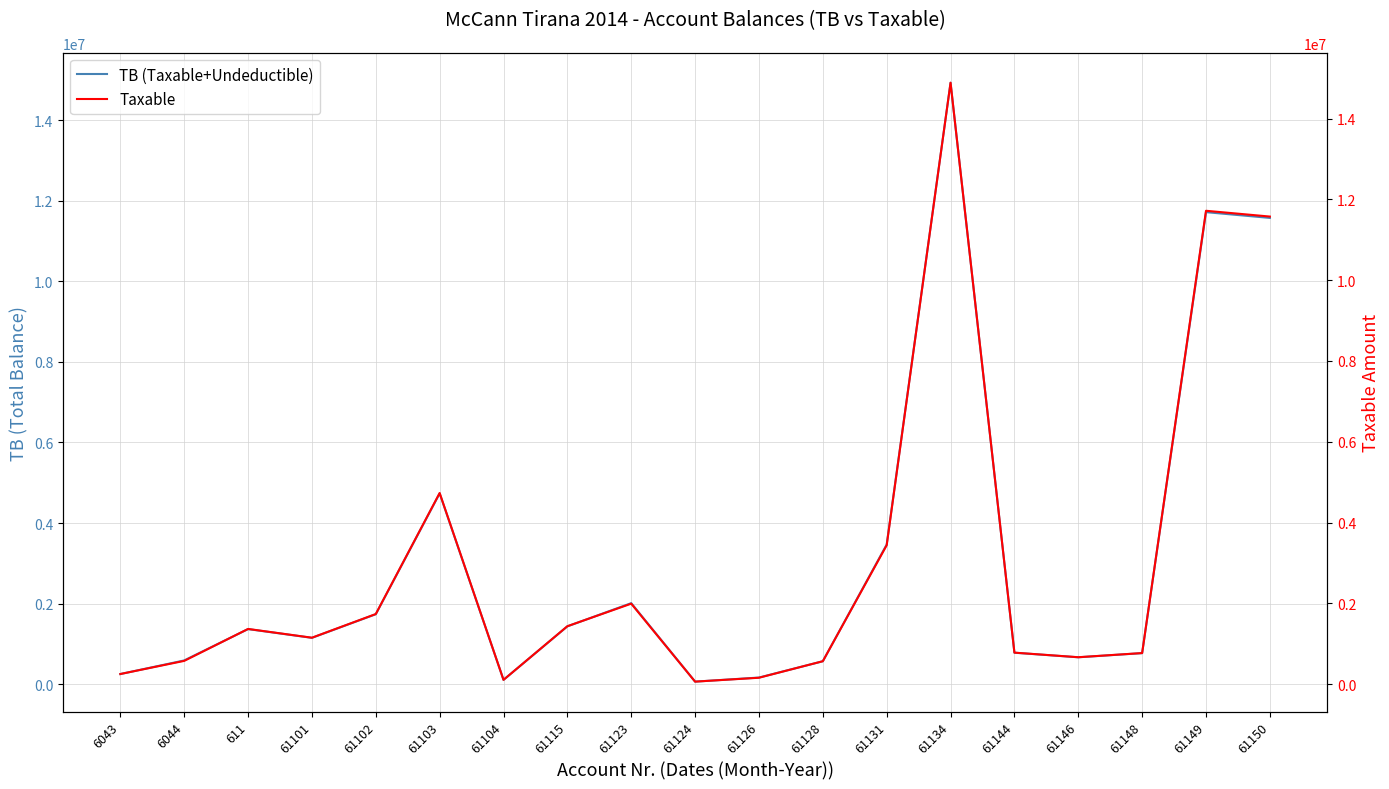

What is the approximate value of Taxable at 61102?

1735151.5